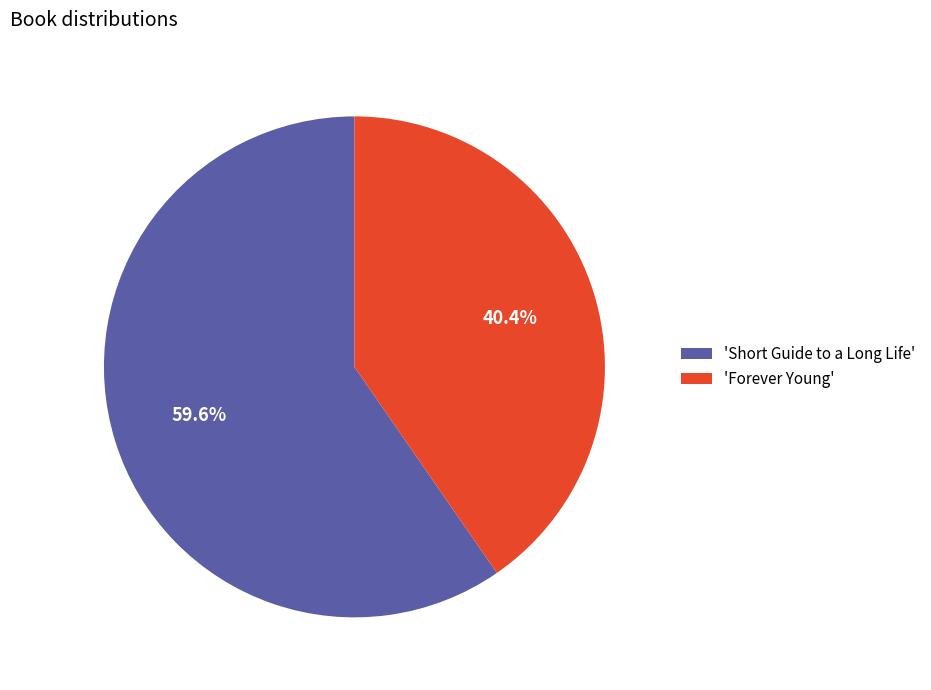

Combined, what portion of the pie is 'Short Guide to a Long Life' and 'Forever Young'?

100.0%